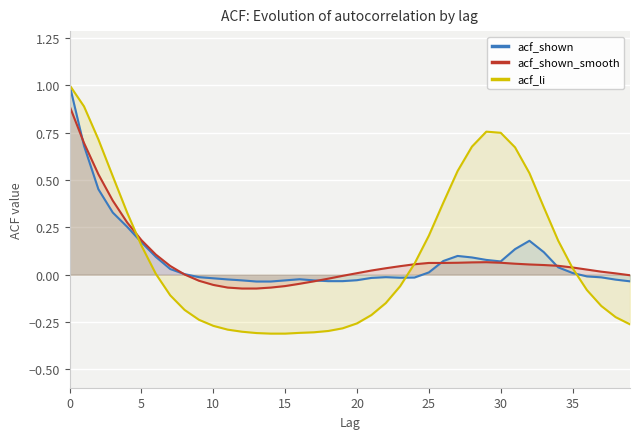

The acf_shown_smooth series shows 0.0 at 20. True or false?

True